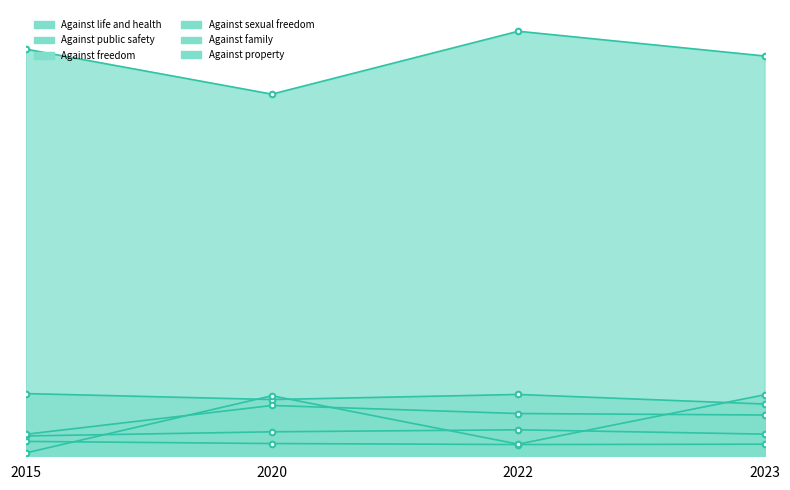

At which label does Against family reach its peak?

2020